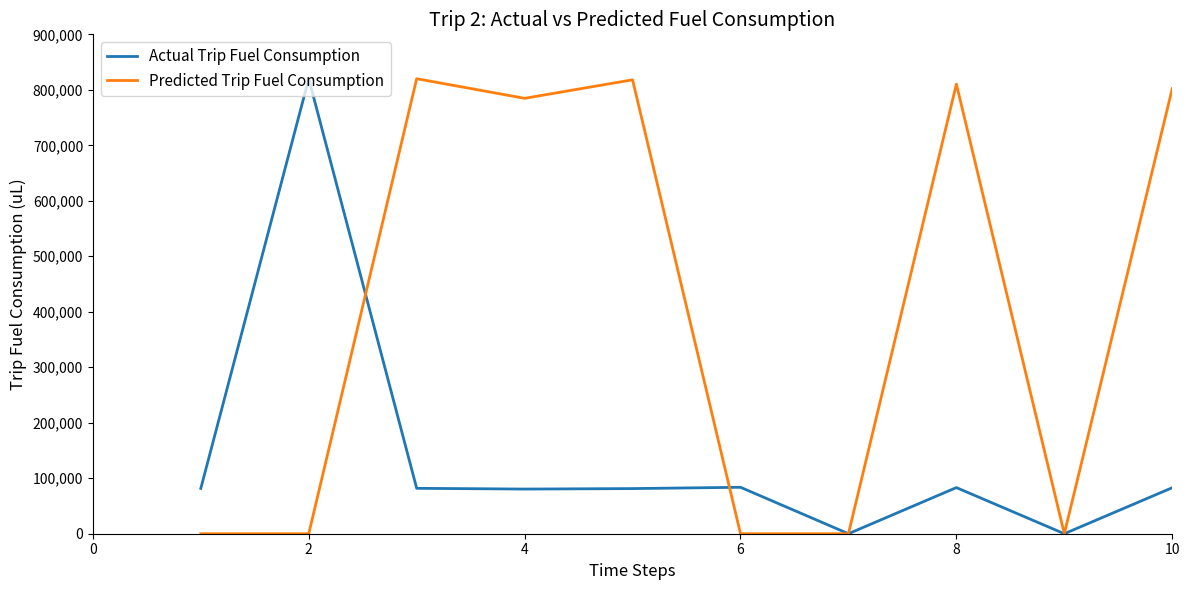

What is the maximum value for Predicted Trip Fuel Consumption?

820000.0